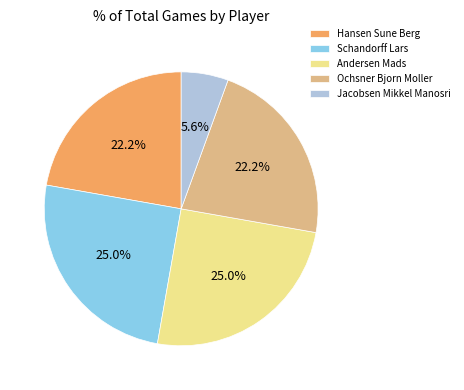

Is there any slice that represents more than half of the pie?

No